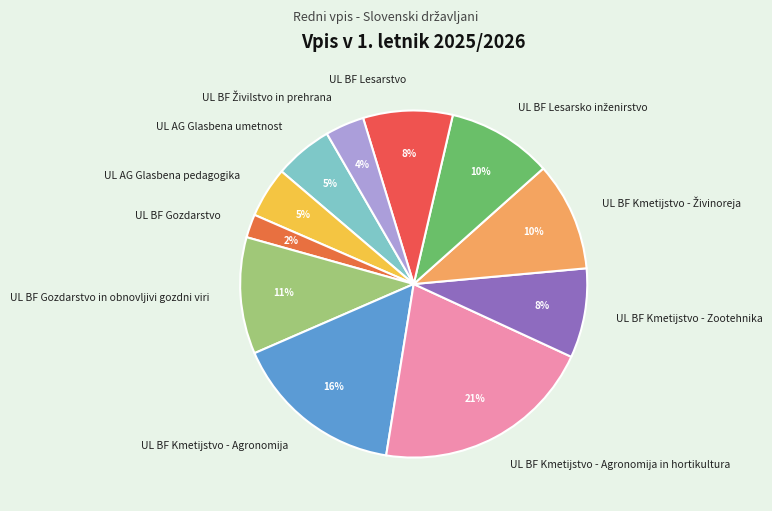

To the nearest percent, what portion does UL BF Kmetijstvo - Agronomija in hortikultura represent?

21%